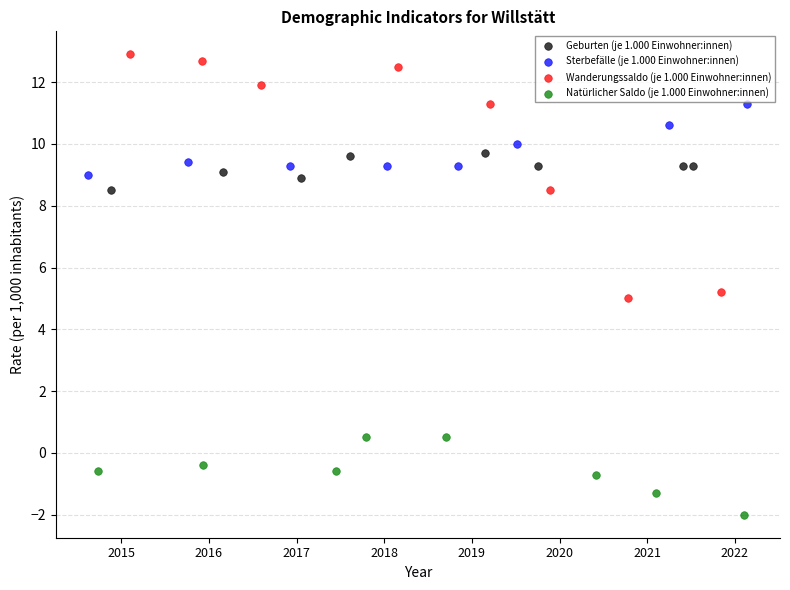

Which series reaches the minimum Y coordinate?

Natürlicher Saldo (je 1.000 Einwohner:innen)